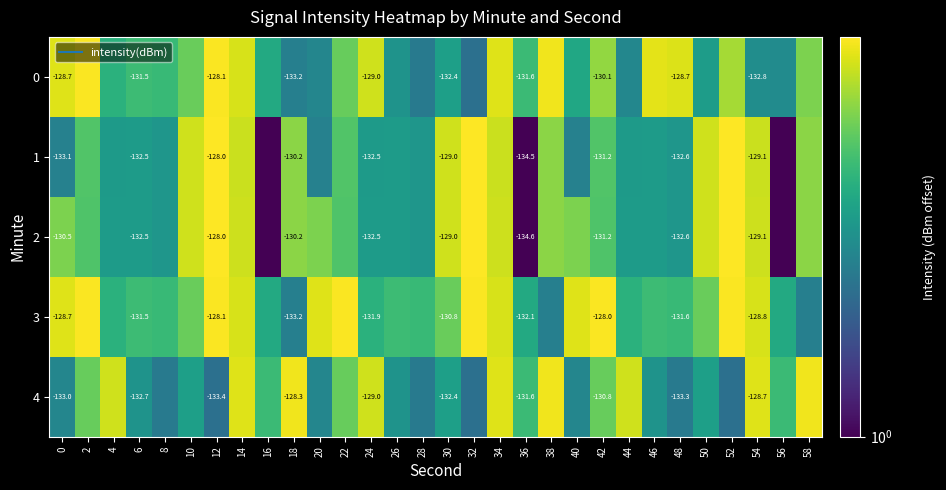

Is the value of 0 at 54 greater than the value of 2 at 52?

No